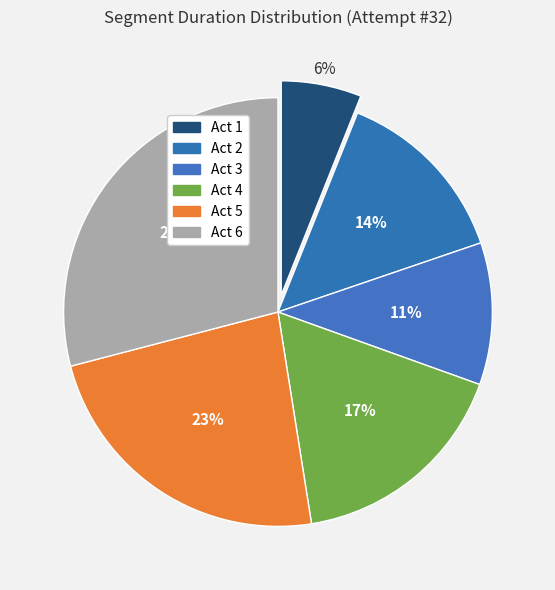

How many slices are in this pie chart?

6